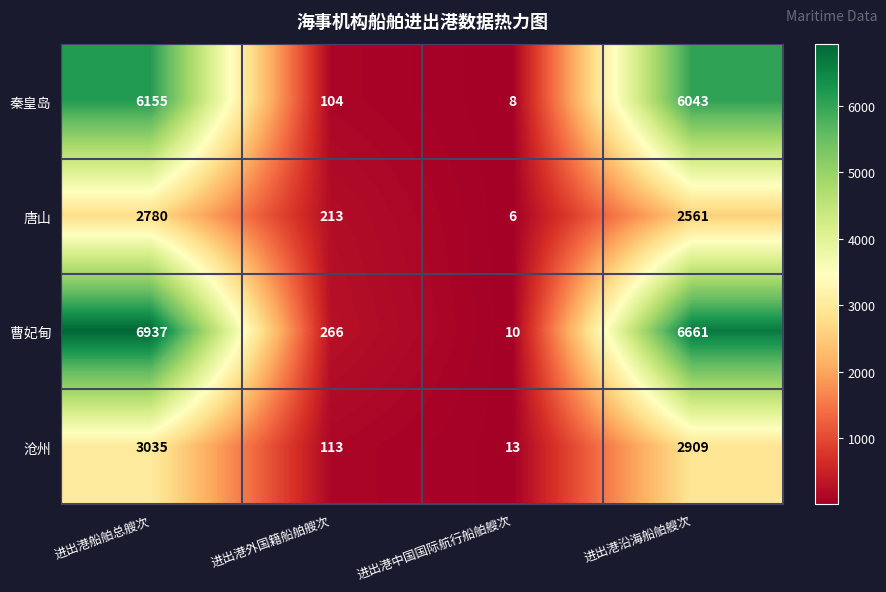

What is the average value of the 唐山 series?

1390